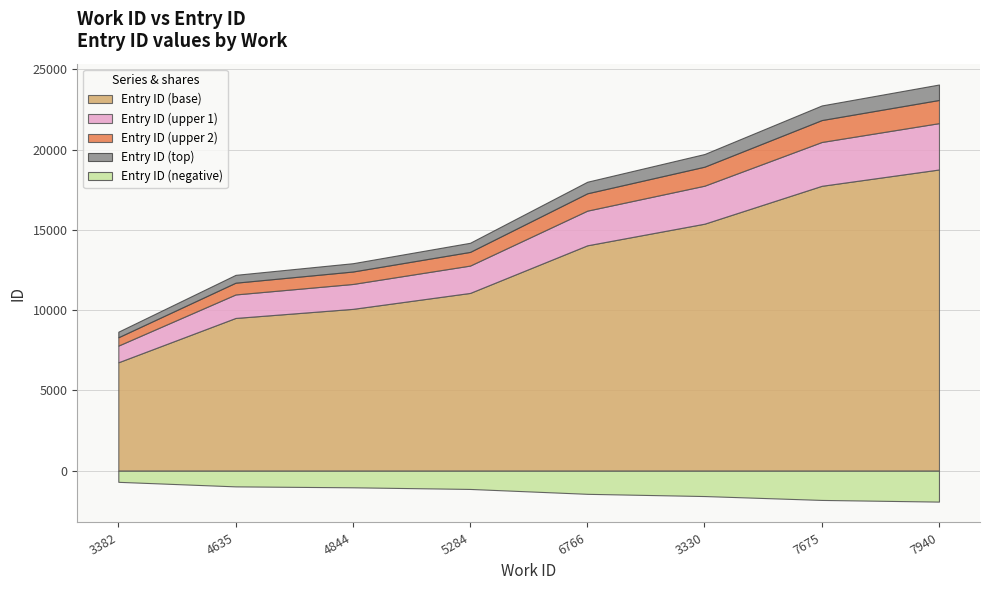

Rank the categories by value from lowest to highest.

3382, 4635, 4844, 5284, 6766, 3330, 7675, 7940